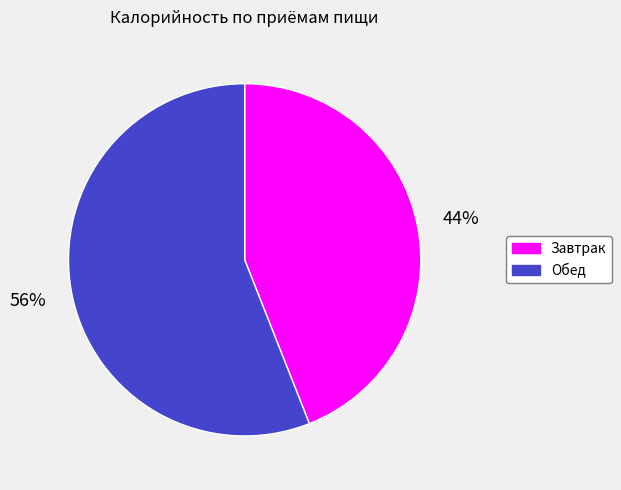

Do Обед and Завтрак together represent more than half of the pie?

Yes